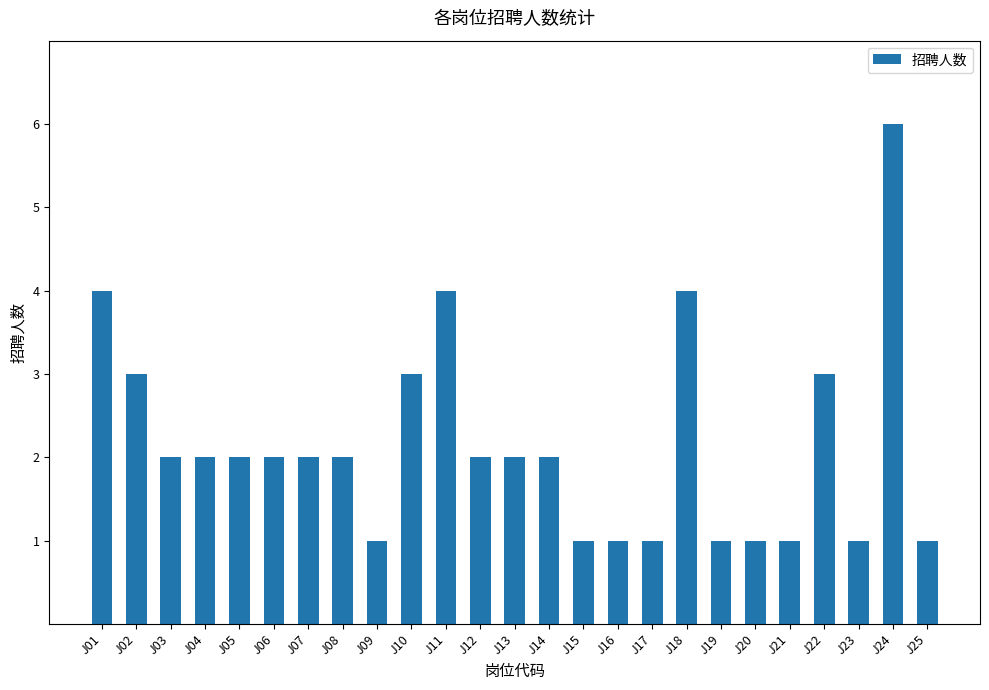

Read the value at J24.

6